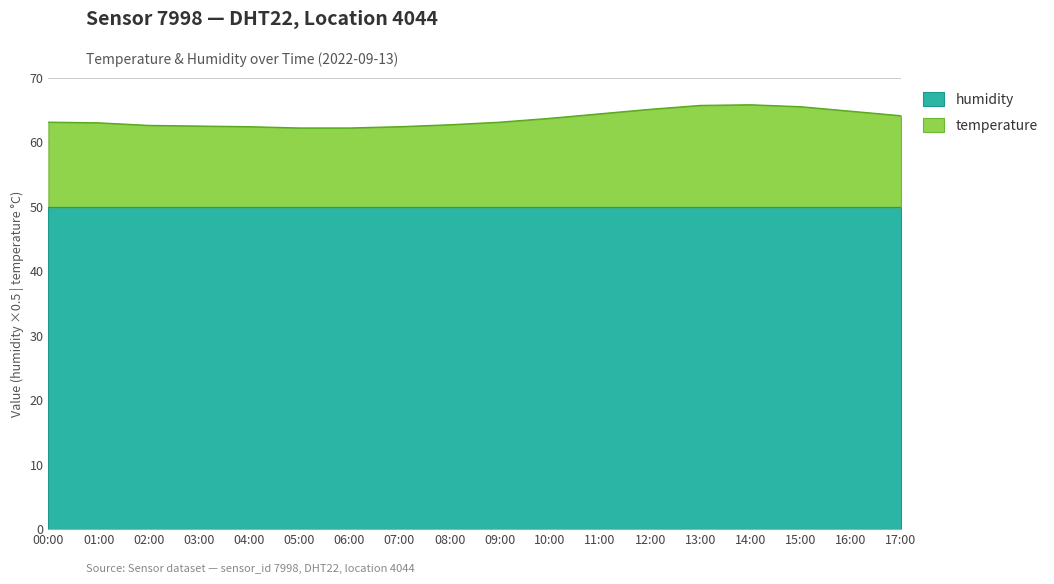

Where does the data first go above 63?

00:00